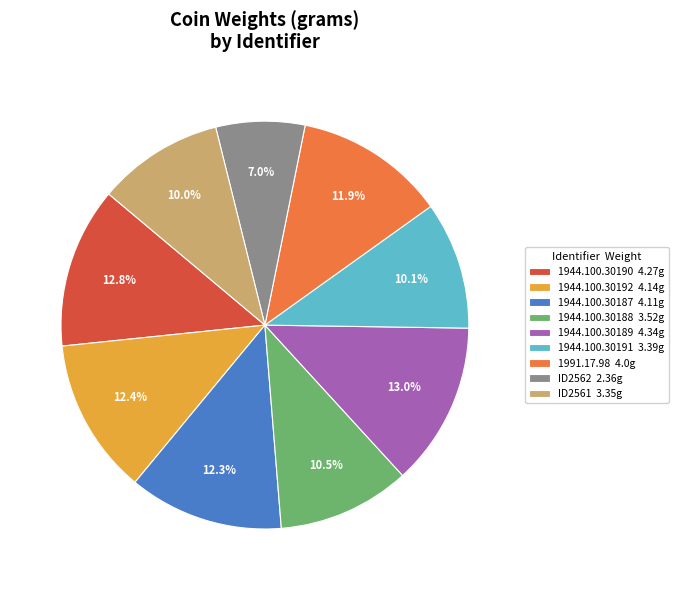

To the nearest percent, what percentage of the pie is 1944.100.30189?

13%